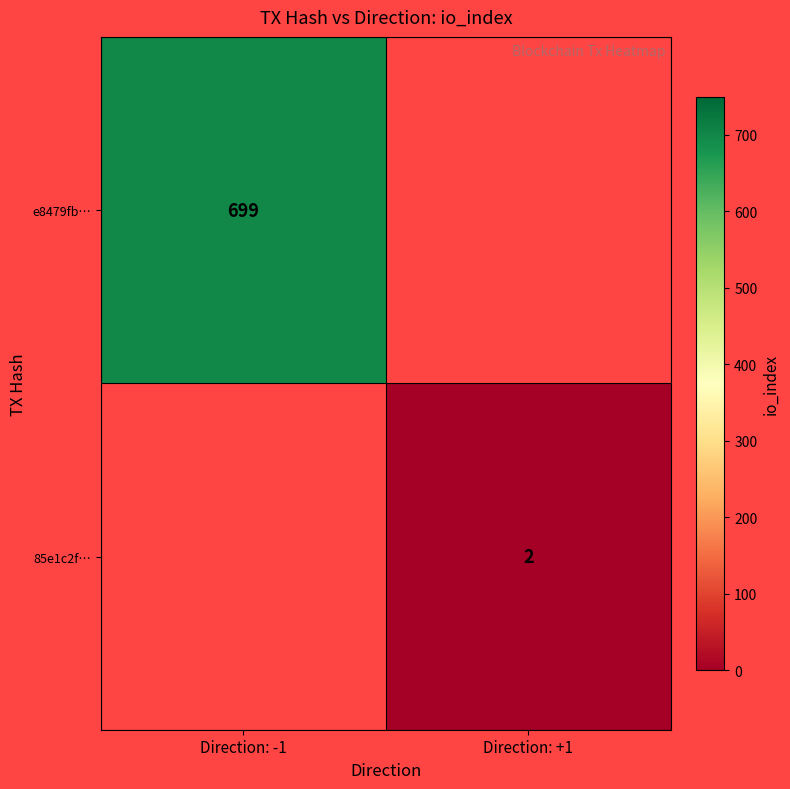

Is it true that e8479fb… equals 236 at Direction: -1?

False